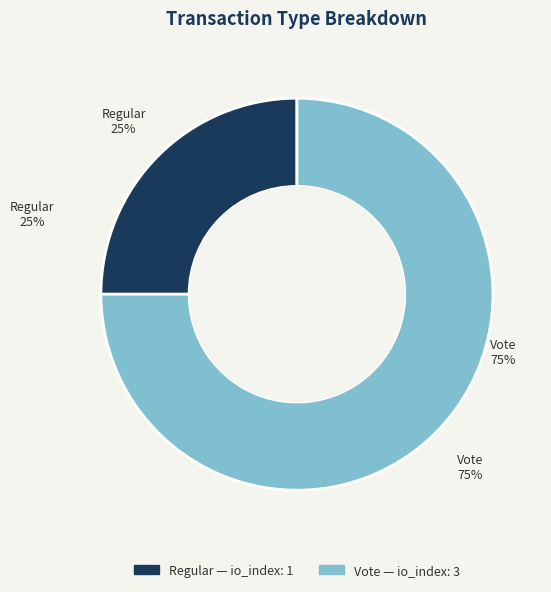

What is the ratio of the value at Vote to the value at Regular?

3.0